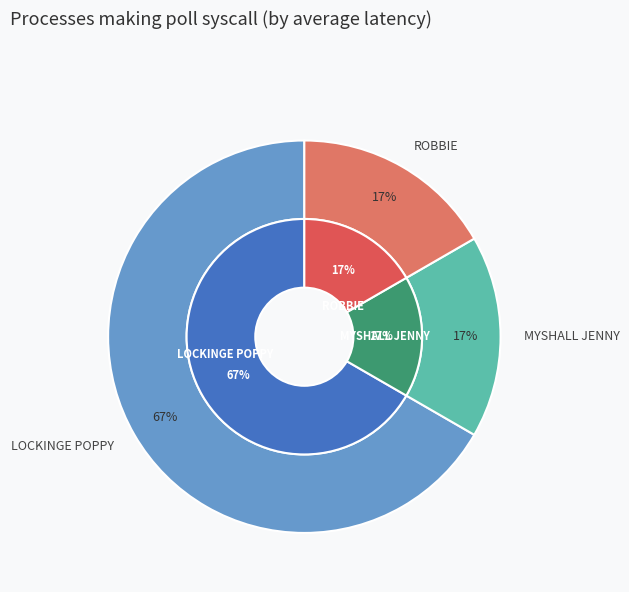

Combined, what portion of the pie is LOCKINGE POPPY and ROBBIE?

83.3%